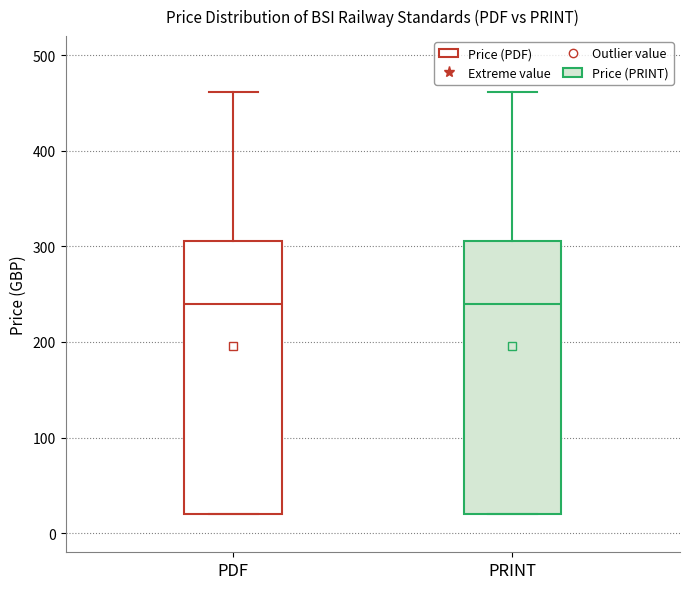

Where does the upper whisker of the box for PDF end on the y-axis? The values are not printed on the chart, so give them approximately, as read against the axis.

460